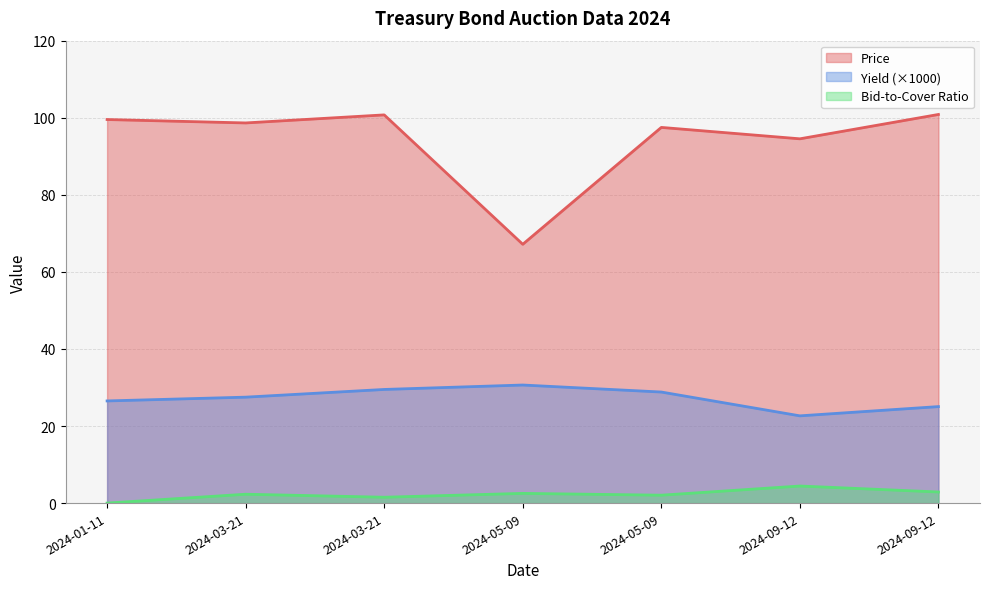

What is the label of the 6th point from the left?

2024-09-12